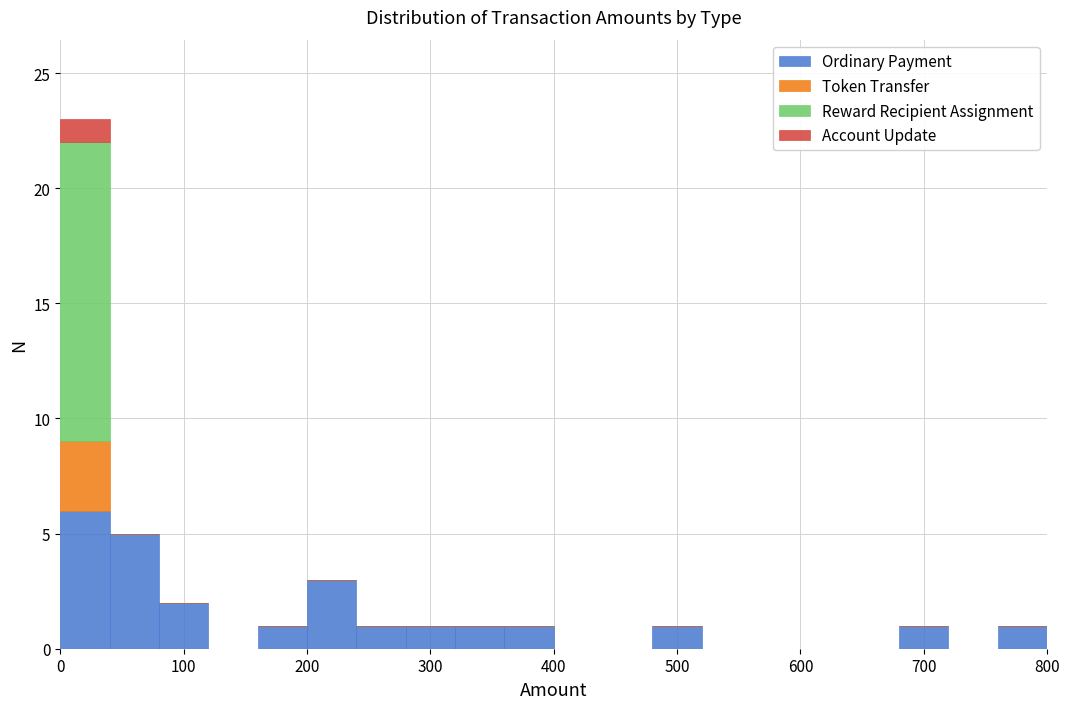

Which range on the x-axis has the tallest stacked bar (by total height)?

0 to 40